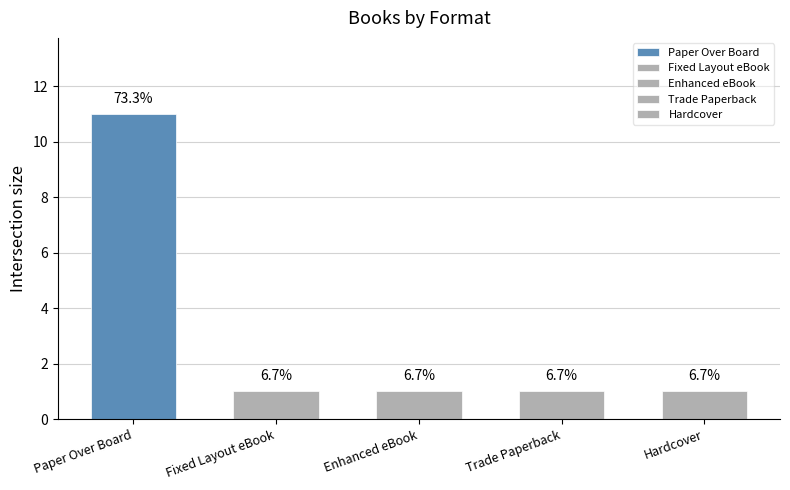

Read the value at Hardcover.

1